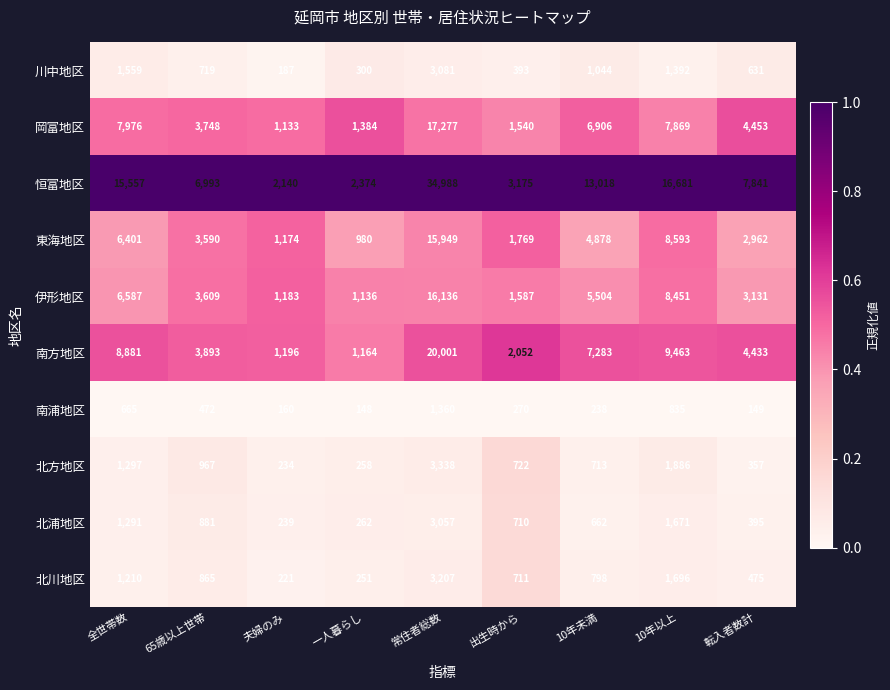

At which category does the chart reach its peak across all series?

常住者総数